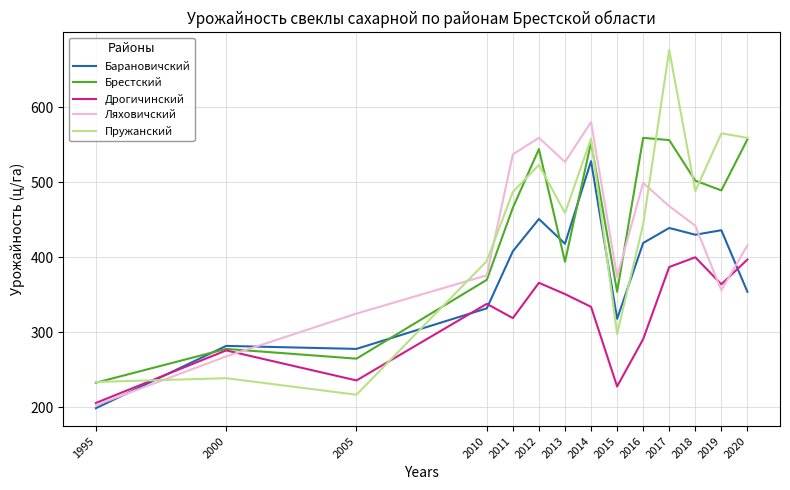

List the series in order of their peak value, highest first.

Пружанский, Ляховичский, Брестский, Барановичский, Дрогичинский